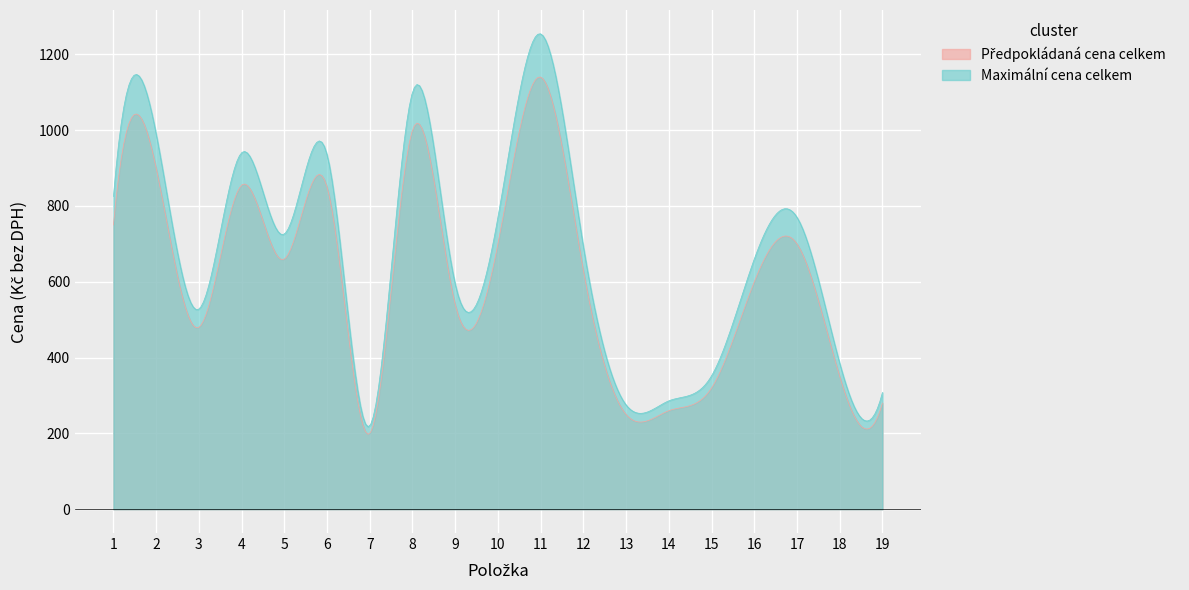

What are all the series names shown in the legend?

Předpokládaná cena celkem, Maximální cena celkem